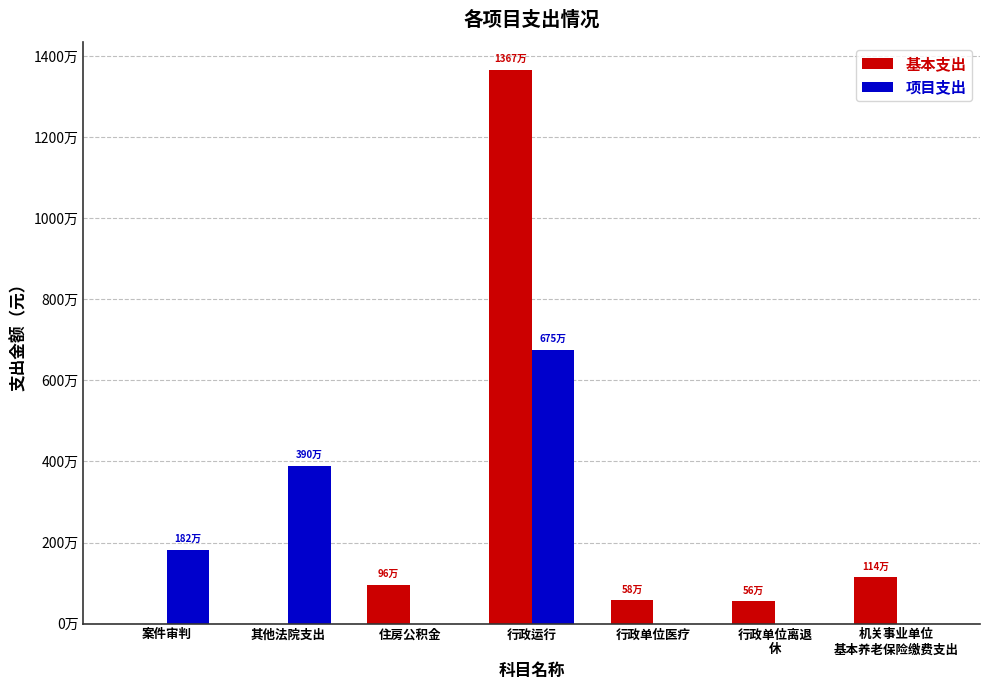

What is the difference between the highest and lowest values at 案件审判?

1823117.0